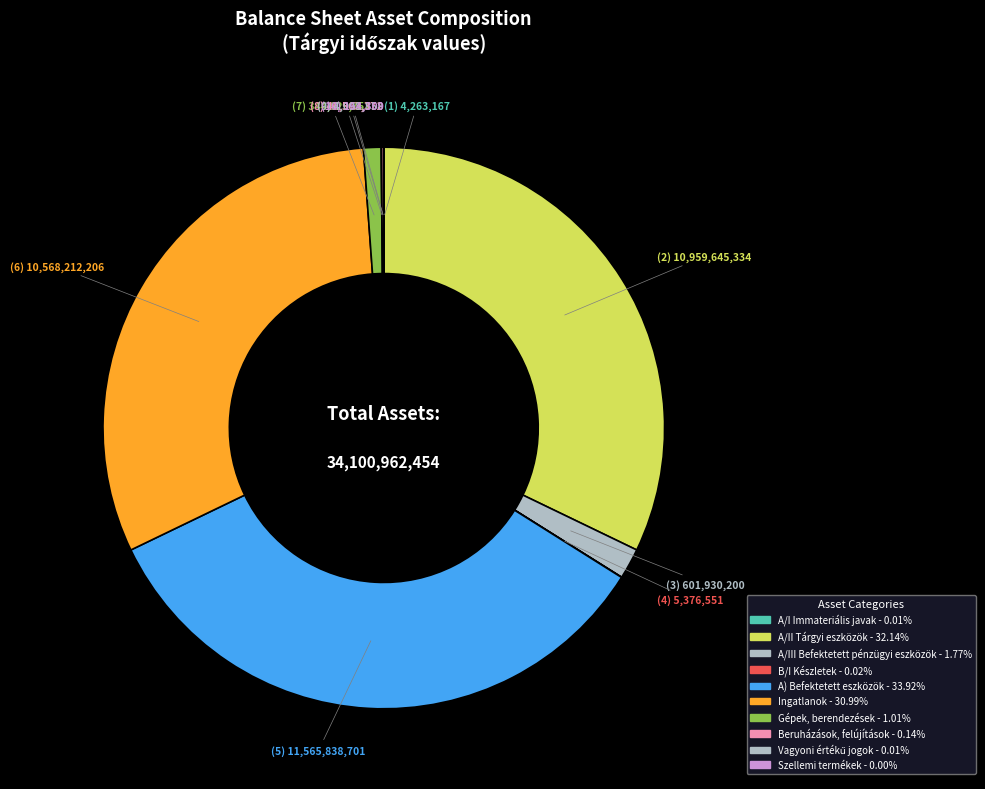

What is the ratio of the value at A/I Immateriális javak to the value at B/I Készletek?

0.8